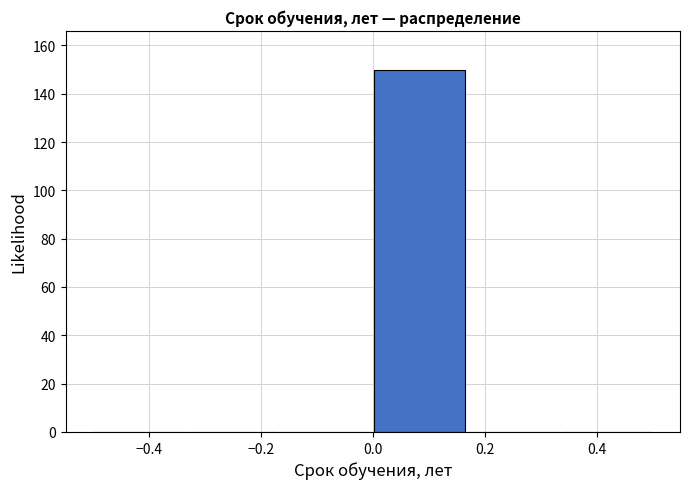

What is the height of the bar covering 0.00 to 0.16 on the x-axis? Neither the bar edges nor the heights are printed on the chart, so give them approximately, as read against the axes.

150